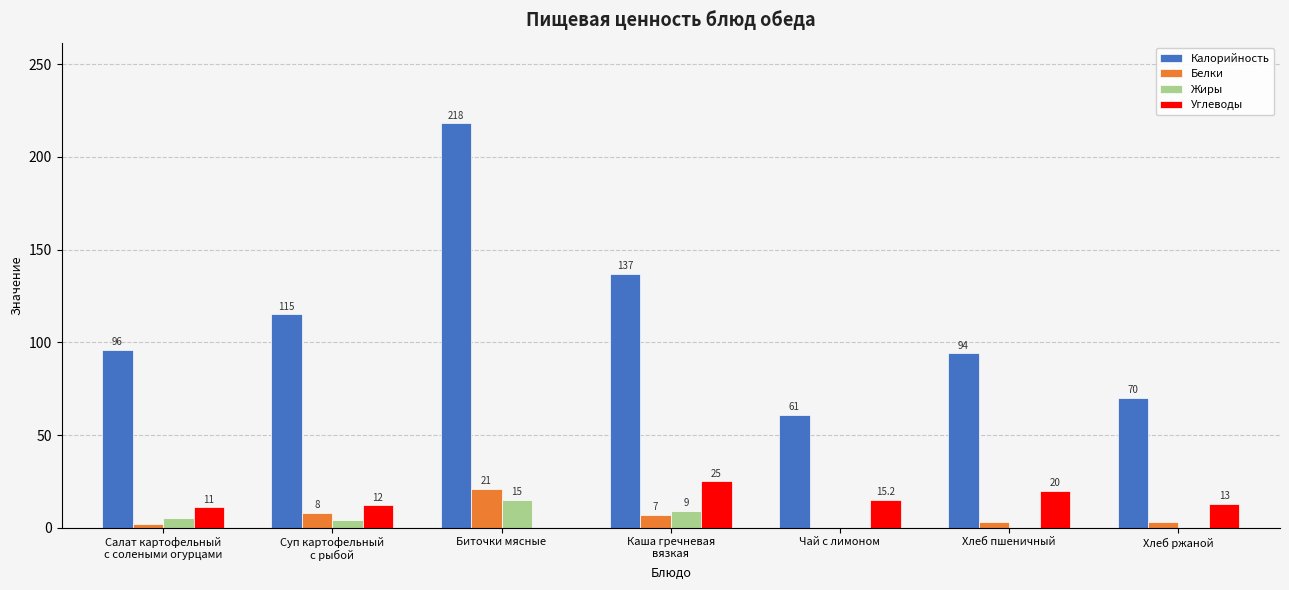

Reading right to left, transcribe all the data shown in this chart.

Калорийность: Хлеб ржаной=70.0	Хлеб пшеничный=94.0	Чай с лимоном=61.0	Каша гречневая
вязкая=137.0	Биточки мясные=218.0	Суп картофельный
с рыбой=115.0	Салат картофельный
с солеными огурцами=96.0
Белки: Хлеб ржаной=3.0	Хлеб пшеничный=3.0	Чай с лимоном=0.1	Каша гречневая
вязкая=7.0	Биточки мясные=21.0	Суп картофельный
с рыбой=8.0	Салат картофельный
с солеными огурцами=2.0
Жиры: Хлеб ржаной=0.0	Хлеб пшеничный=0.0	Чай с лимоном=0.0	Каша гречневая
вязкая=9.0	Биточки мясные=15.0	Суп картофельный
с рыбой=4.0	Салат картофельный
с солеными огурцами=5.0
Углеводы: Хлеб ржаной=13.0	Хлеб пшеничный=20.0	Чай с лимоном=15.2	Каша гречневая
вязкая=25.0	Биточки мясные=0.0	Суп картофельный
с рыбой=12.0	Салат картофельный
с солеными огурцами=11.0